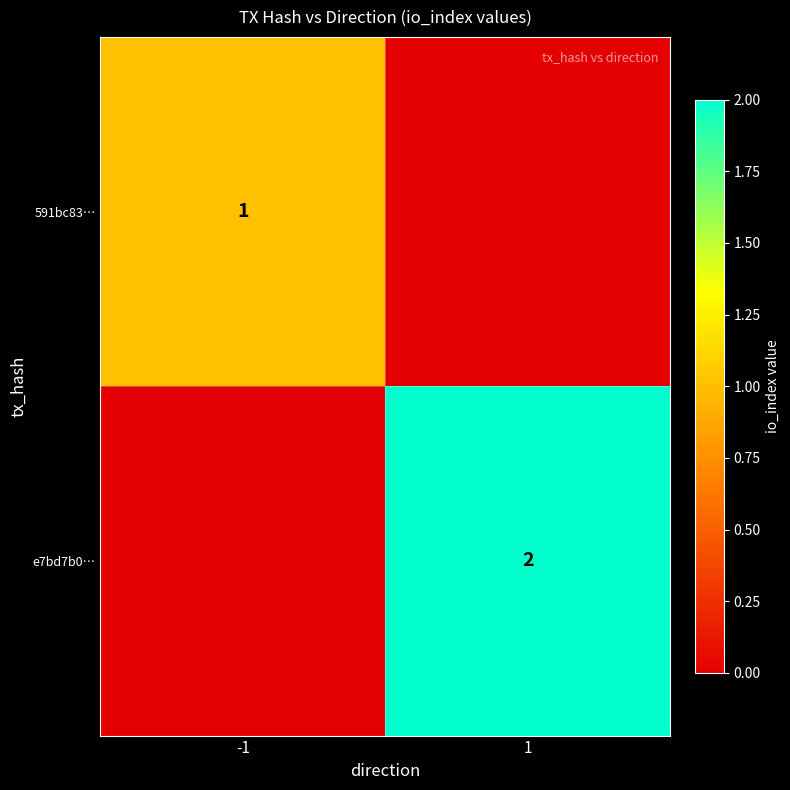

The 591bc83… series shows 1 at -1. True or false?

True